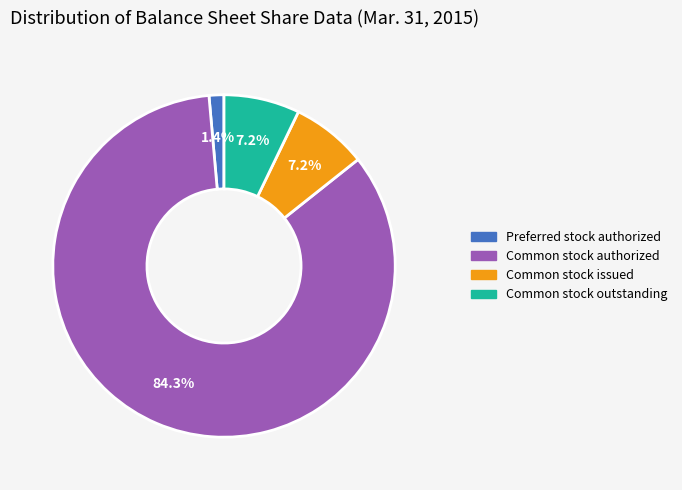

Count the number of slices in the pie.

4